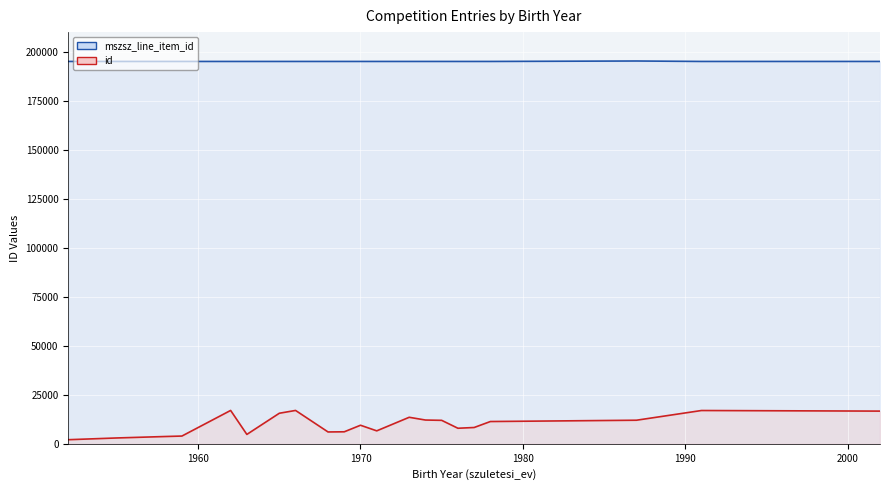

Which series changed the most between 1965 and 1969?

id